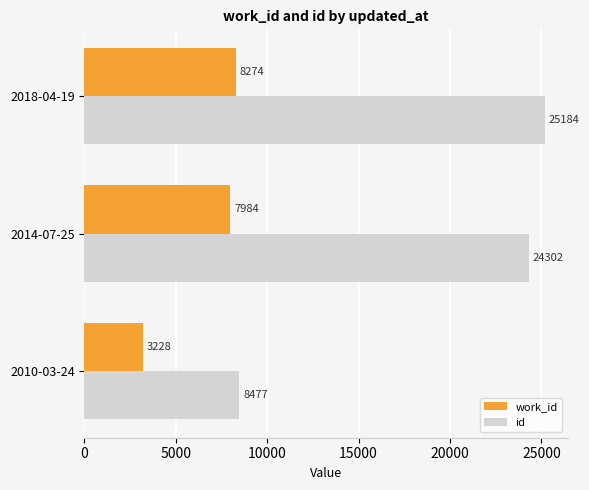

Where is work_id nearest to the value 5751?

2014-07-25